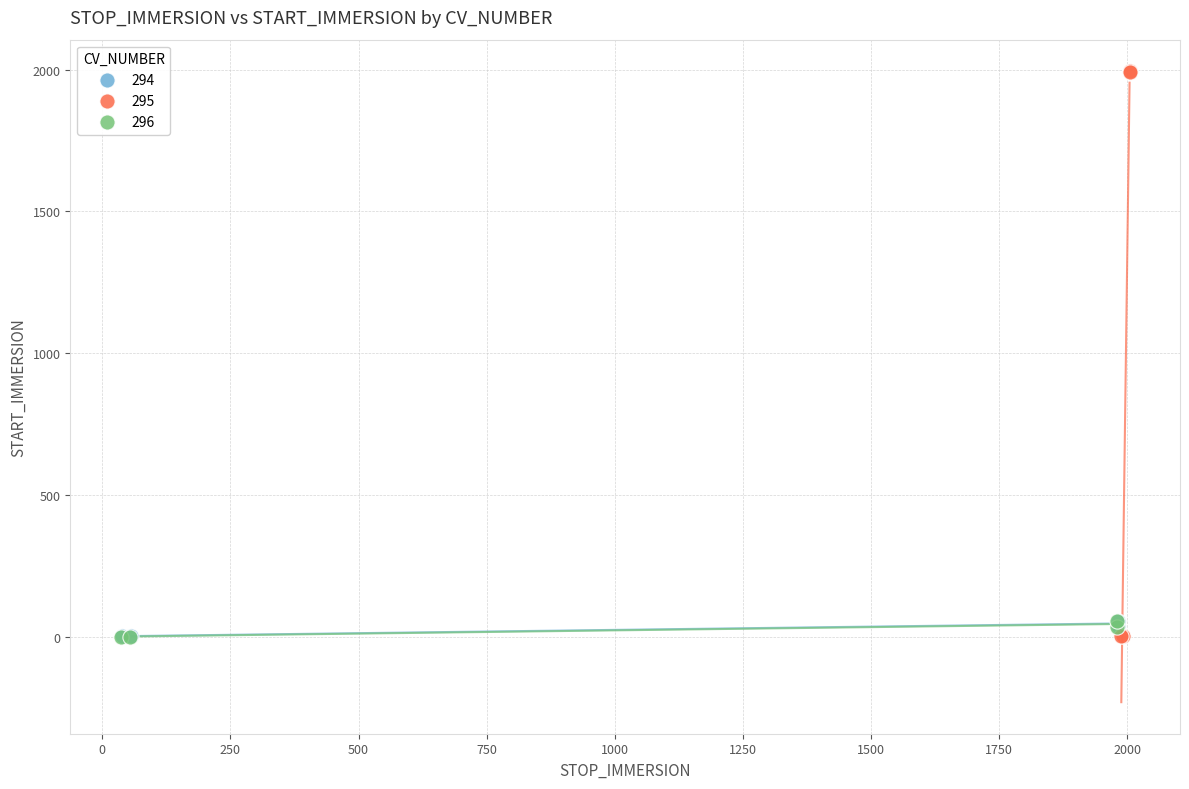

Which series has the widest spread of Y values?

295